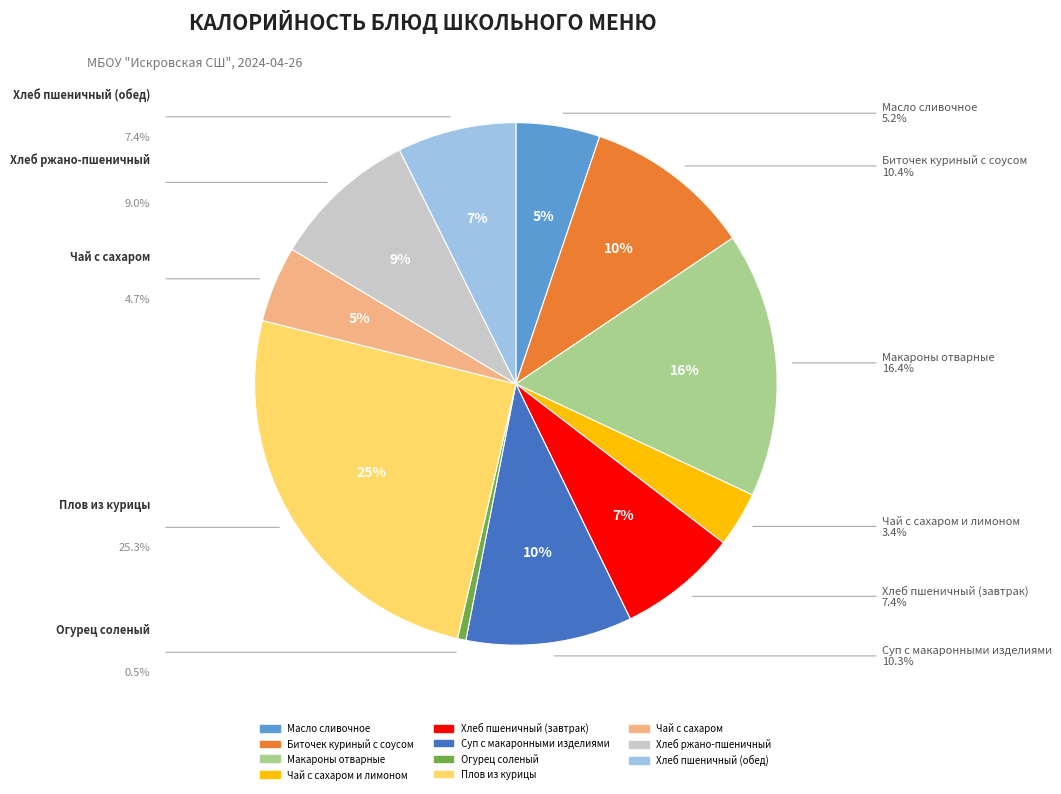

To the nearest percent, what portion does Масло сливочное represent?

5%